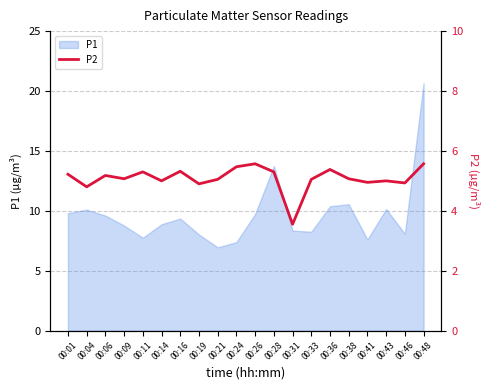

Reading left to right, extract all data points from this chart.

5.2	4.8	5.2	5.1	5.3	5.0	5.3	4.9	5.0	5.5	5.6	5.3	3.5	5.0	5.4	5.1	5.0	5.0	4.9	5.6